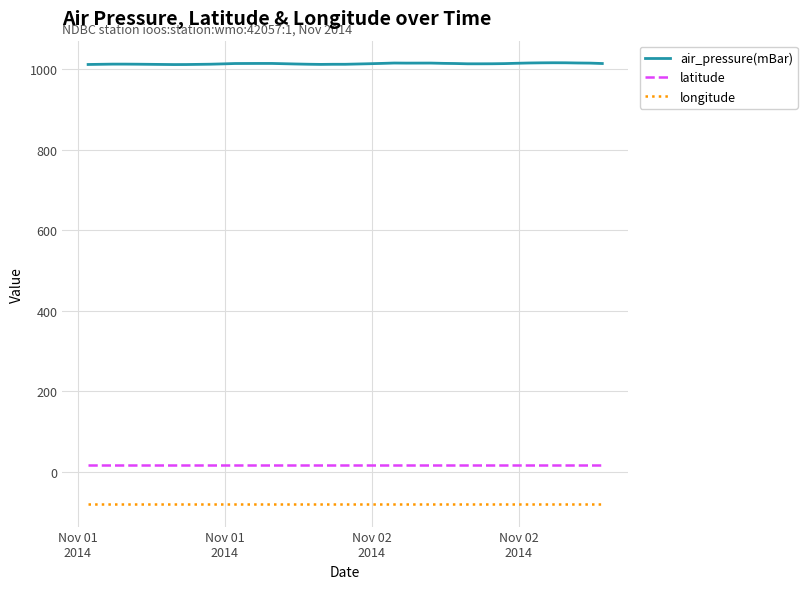

Which series has the largest total across all categories?

air_pressure(mBar)